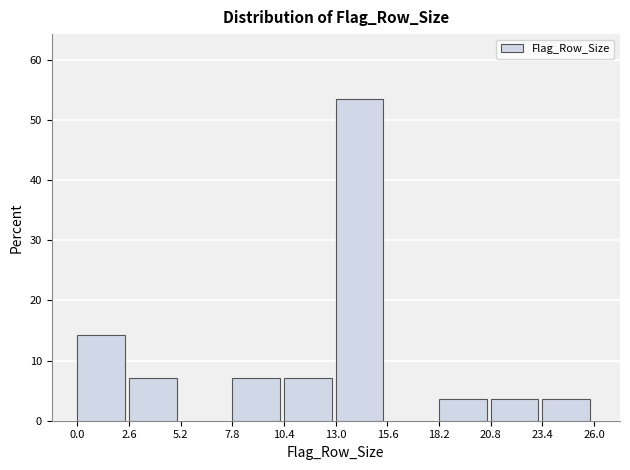

Reading left to right, list every bar in this chart as the range it spans on the x-axis followed by its height. The values are not printed on the chart, so give them approximately, as read against the axis.

0.0 to 2.6: 14
2.6 to 5.2: 7
5.2 to 7.8: 0
7.8 to 10.4: 7
10.4 to 13.0: 7
13.0 to 15.6: 54
15.6 to 18.2: 0
18.2 to 20.8: 4
20.8 to 23.4: 4
23.4 to 26.0: 4